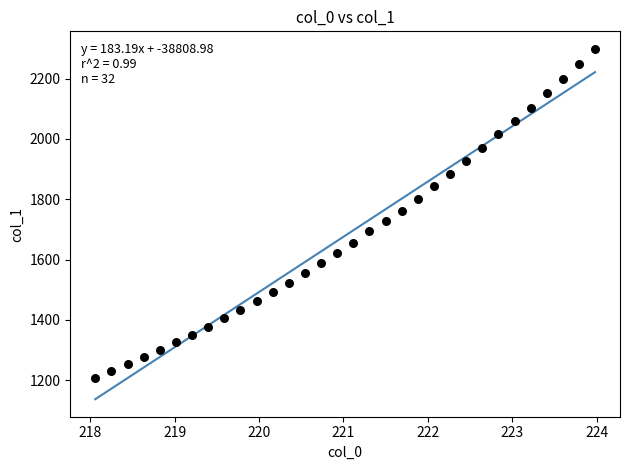

What is the range of X values (max minus min)?

5.9